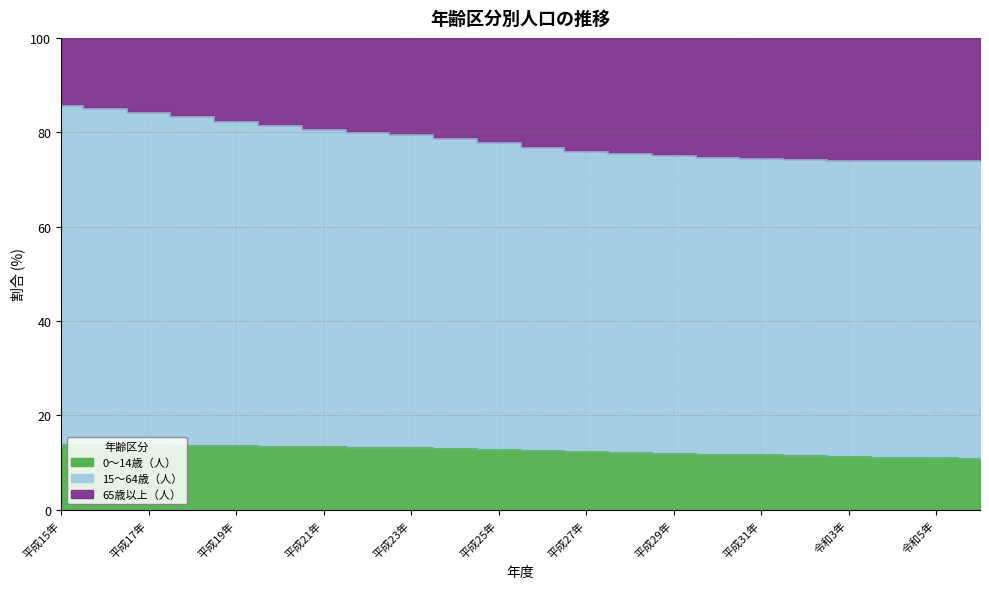

What is the greatest value displayed?

85.8